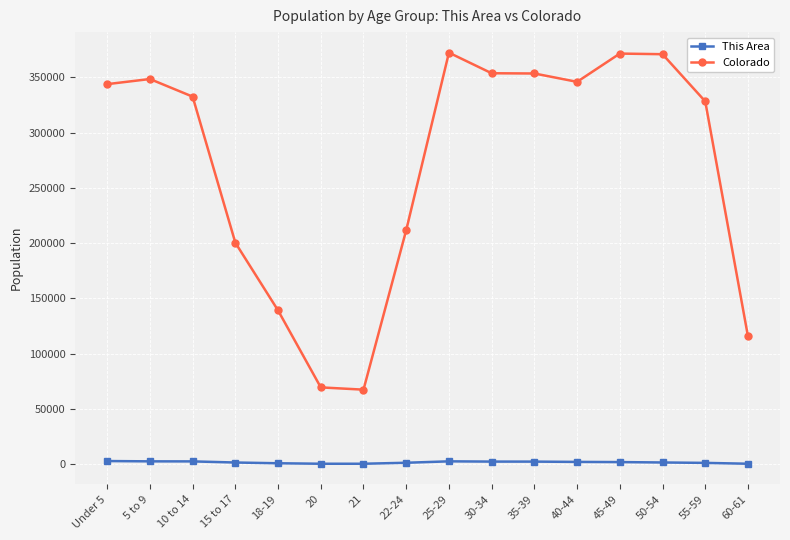

True or false: This Area and Colorado cross at least once.

False